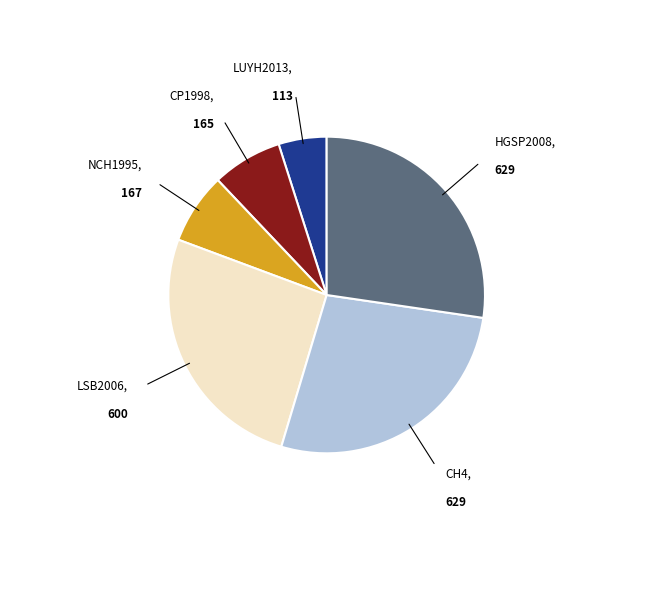

Is there a majority slice in this chart?

No